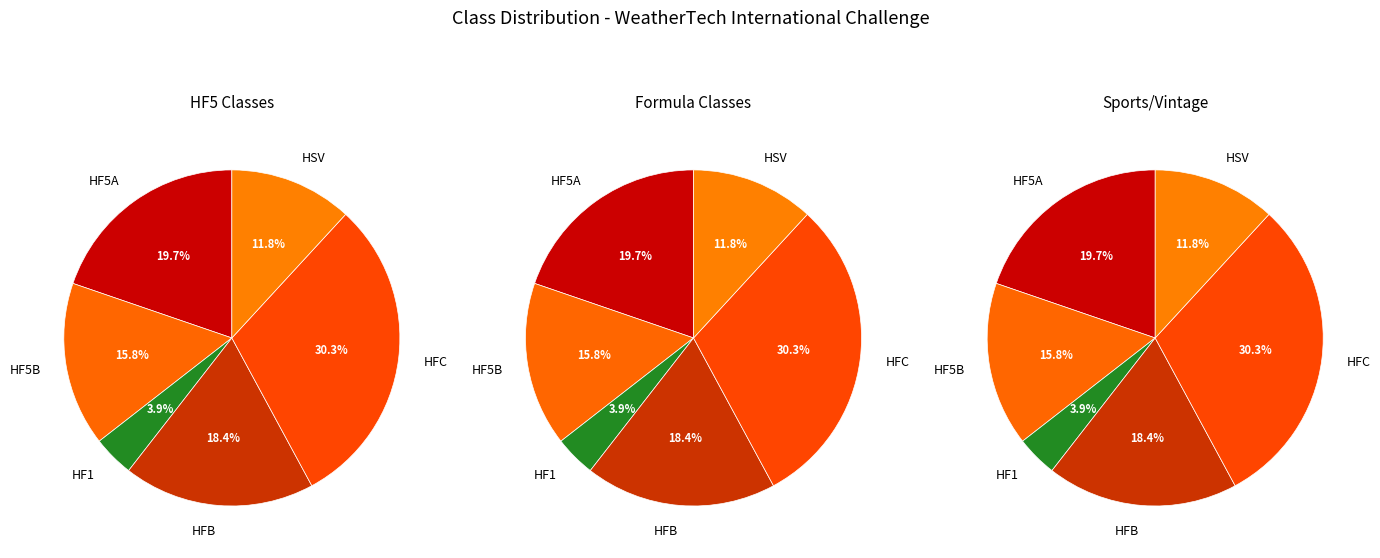

Combined, do HF1 and HFC account for over 50%?

No